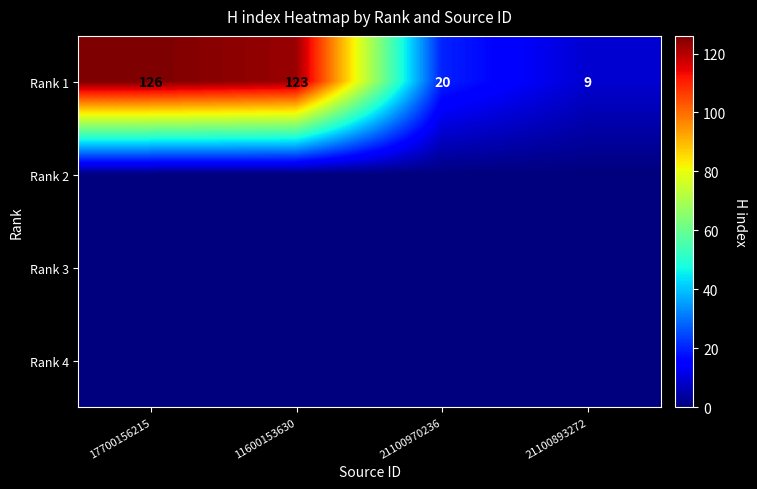

The value of Rank 1 at 21100893272 is 9. True or false?

True